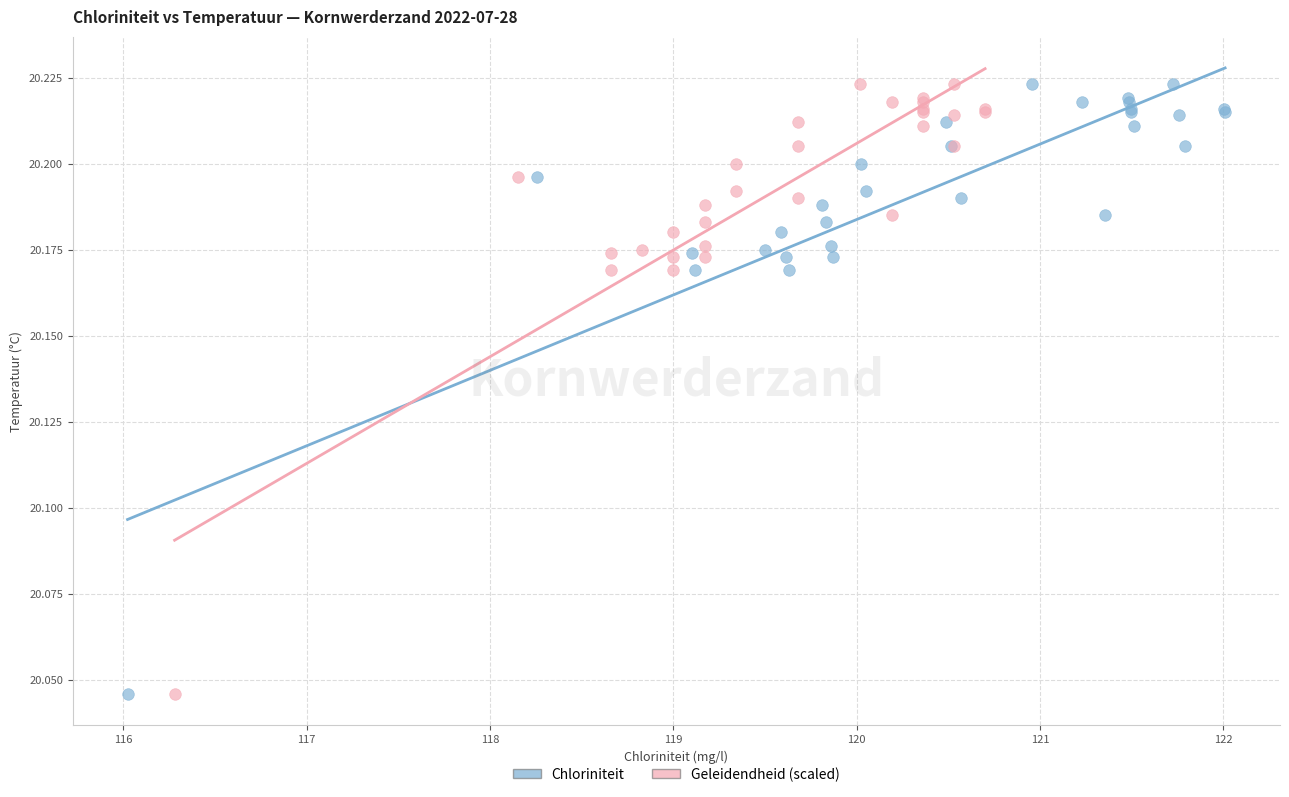

What are all the series names shown in the legend?

Chloriniteit, Geleidendheid (scaled)